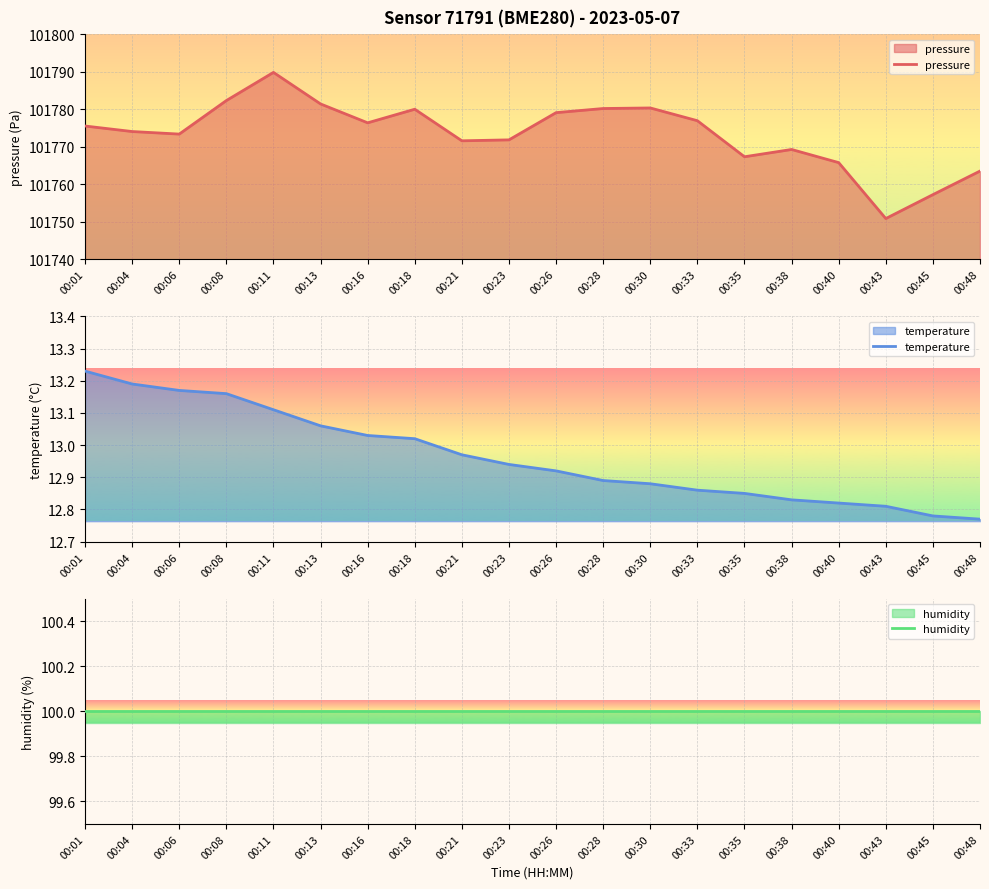

Which series changed the most between 00:06 and 00:26?

pressure